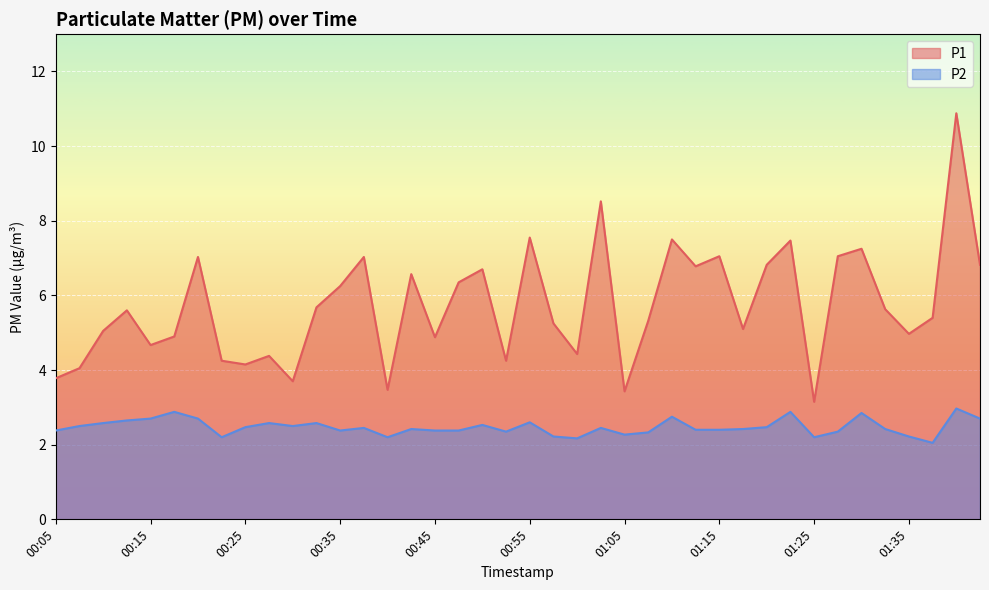

What is the spread (max minus min) of values at 00:15?

2.0